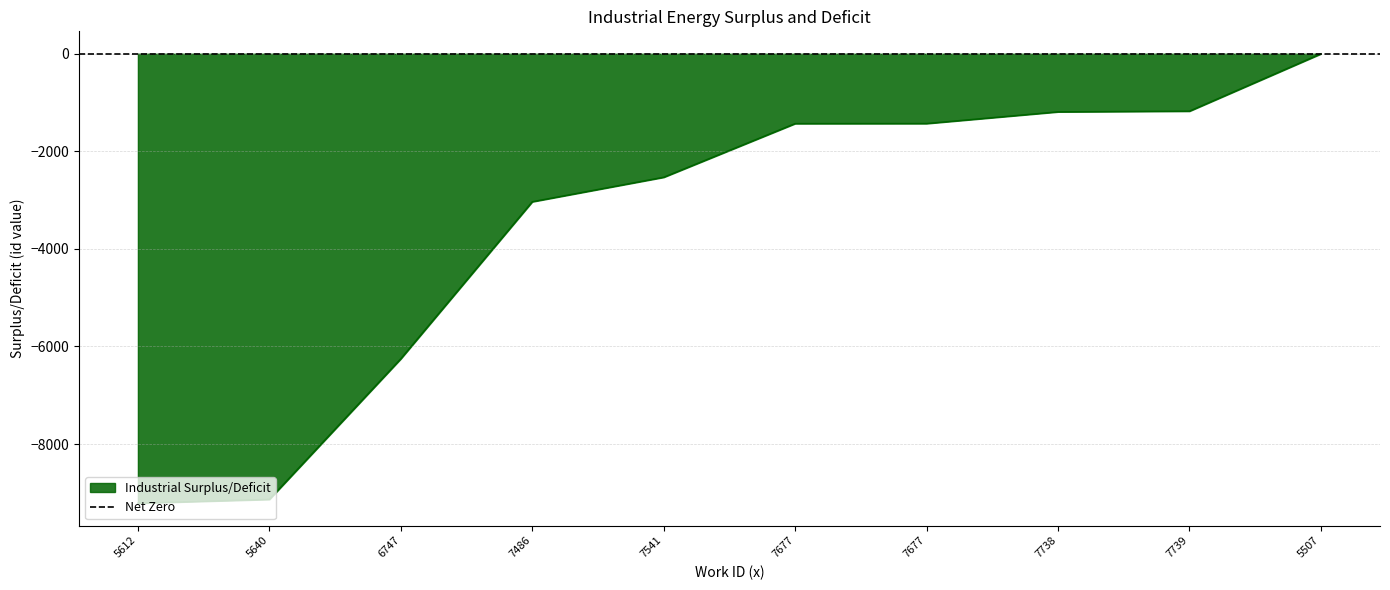

True or false: the data has more than 2 interior local peaks.

False